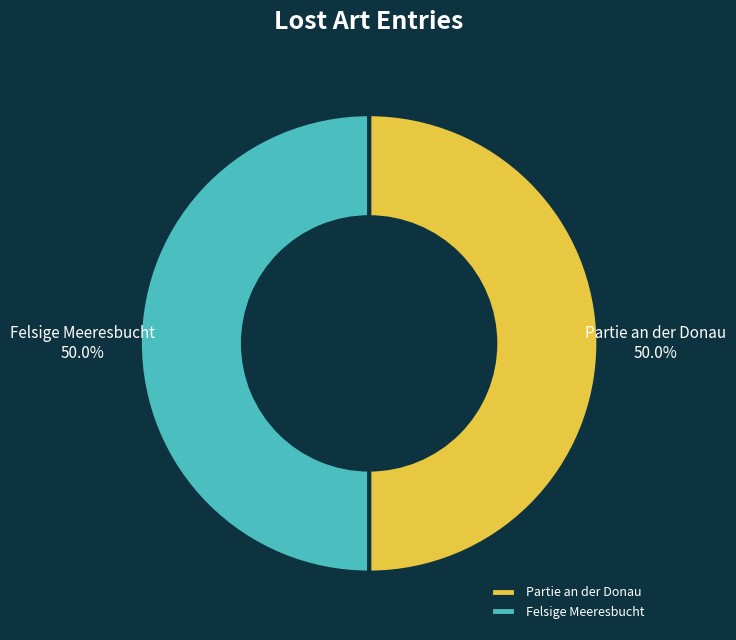

Is it true that Partie an der Donau is 50% of the pie?

True